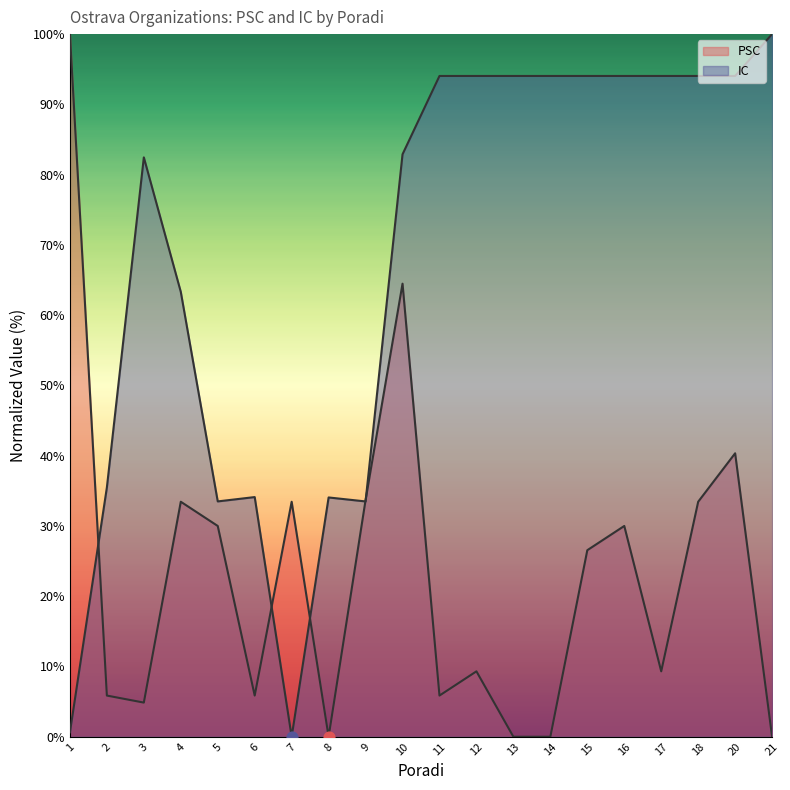

What is the total value across all series at 8?

34.1